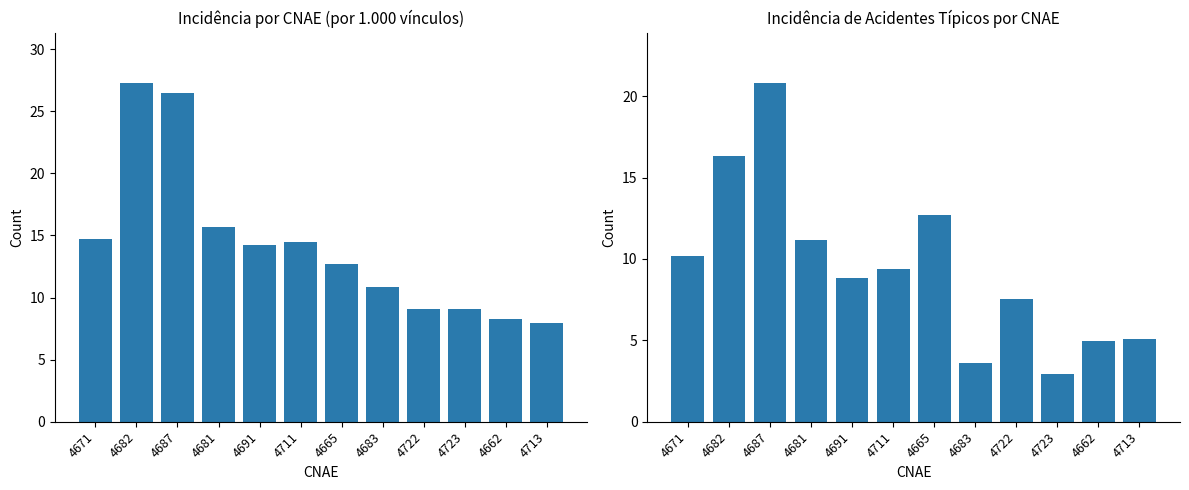

At how many categories does at least one series exceed 11?

7